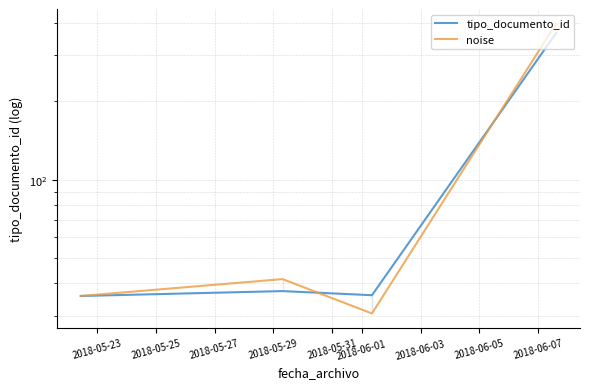

How many lines are shown in the chart?

2